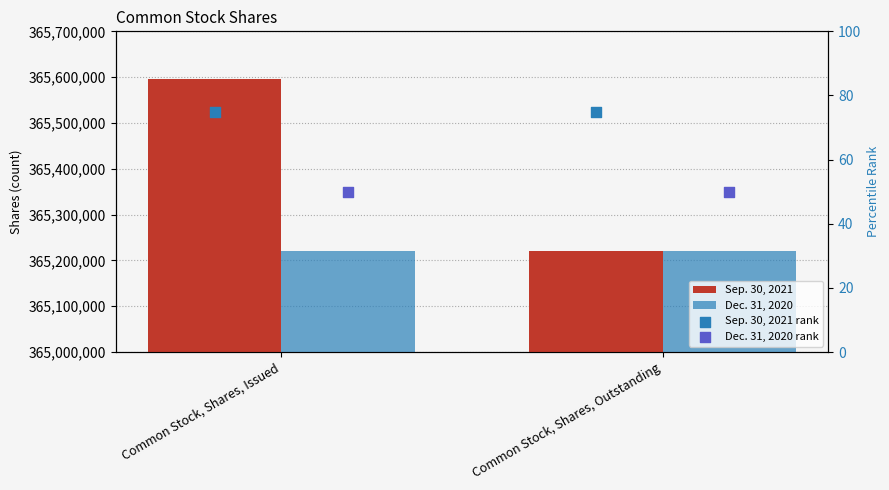

At how many categories does at least one series exceed 327668298?

2